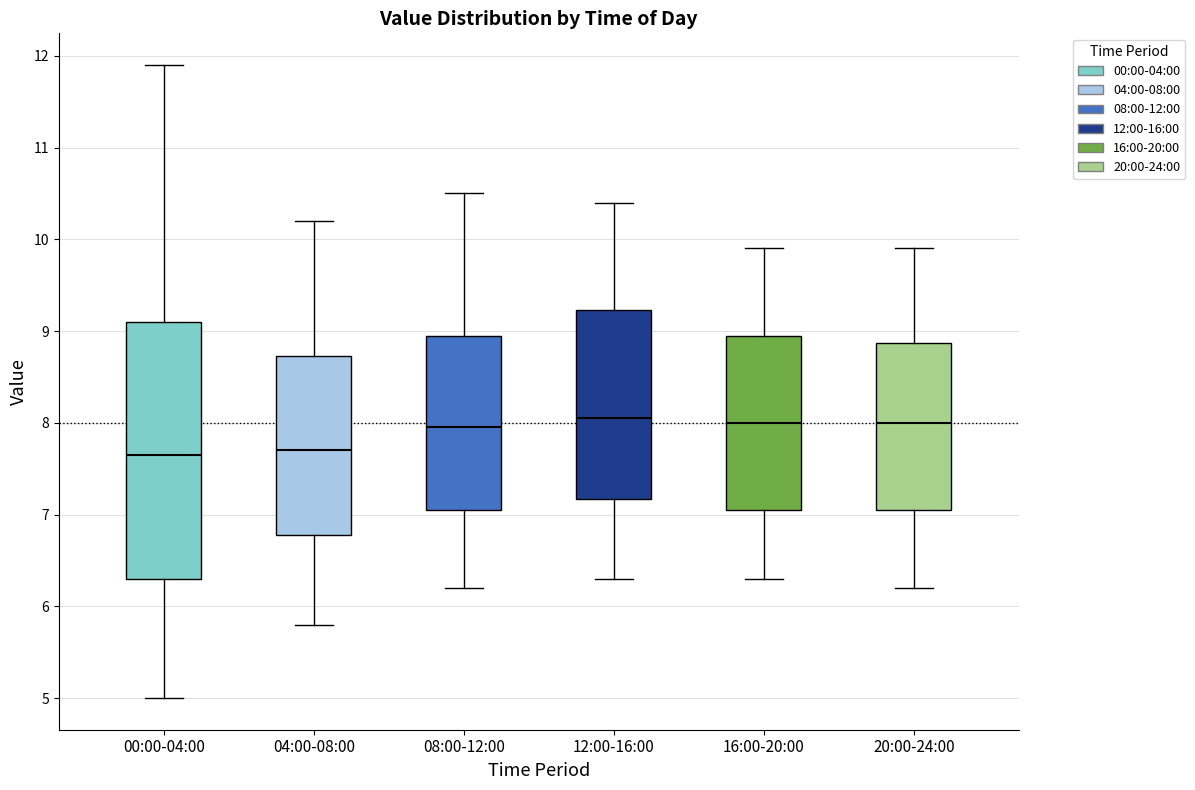

Reading left to right, transcribe this box plot: for each box, give where its median line is, the range the box spans, and where its two whiskers end, as read against the y-axis. The values are not printed on the chart, so give them approximately, as read against the axis.

00:00-04:00: median 7.7, box 6.3 to 9.1, whiskers 5.0 to 11.9
04:00-08:00: median 7.7, box 6.8 to 8.7, whiskers 5.8 to 10.2
08:00-12:00: median 8.0, box 7.1 to 9.0, whiskers 6.2 to 10.5
12:00-16:00: median 8.1, box 7.2 to 9.2, whiskers 6.3 to 10.4
16:00-20:00: median 8.0, box 7.1 to 9.0, whiskers 6.3 to 9.9
20:00-24:00: median 8.0, box 7.1 to 8.9, whiskers 6.2 to 9.9